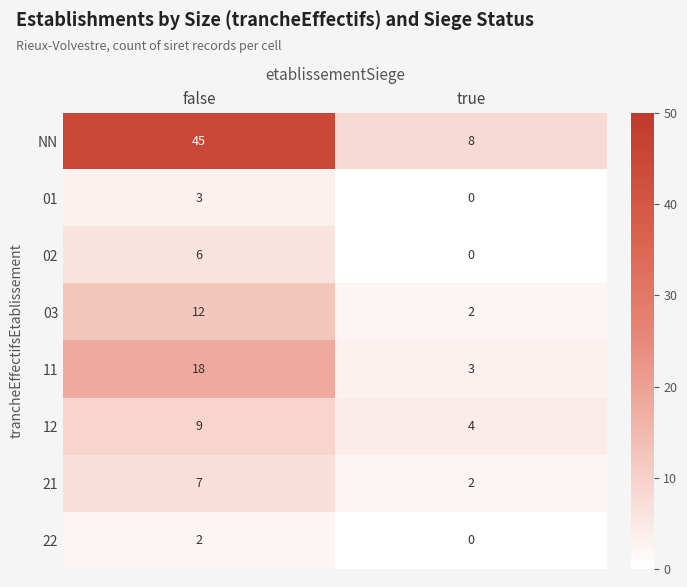

Which series changed the most between false and true?

NN